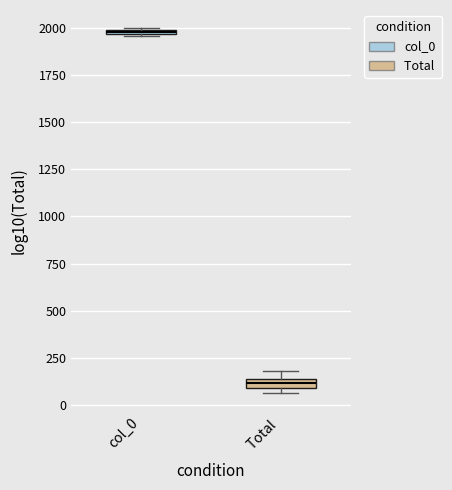

Which box's median line is the highest?

col_0